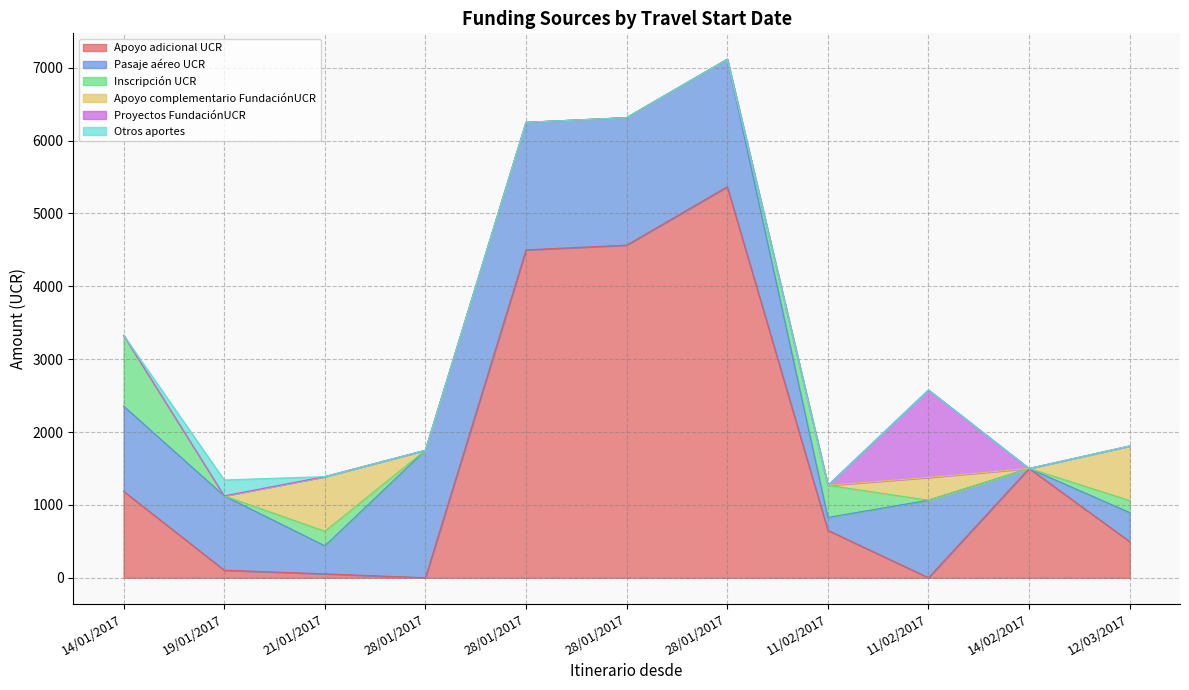

Is it true that Pasaje aéreo UCR equals 1750.0 at 28/01/2017?

True